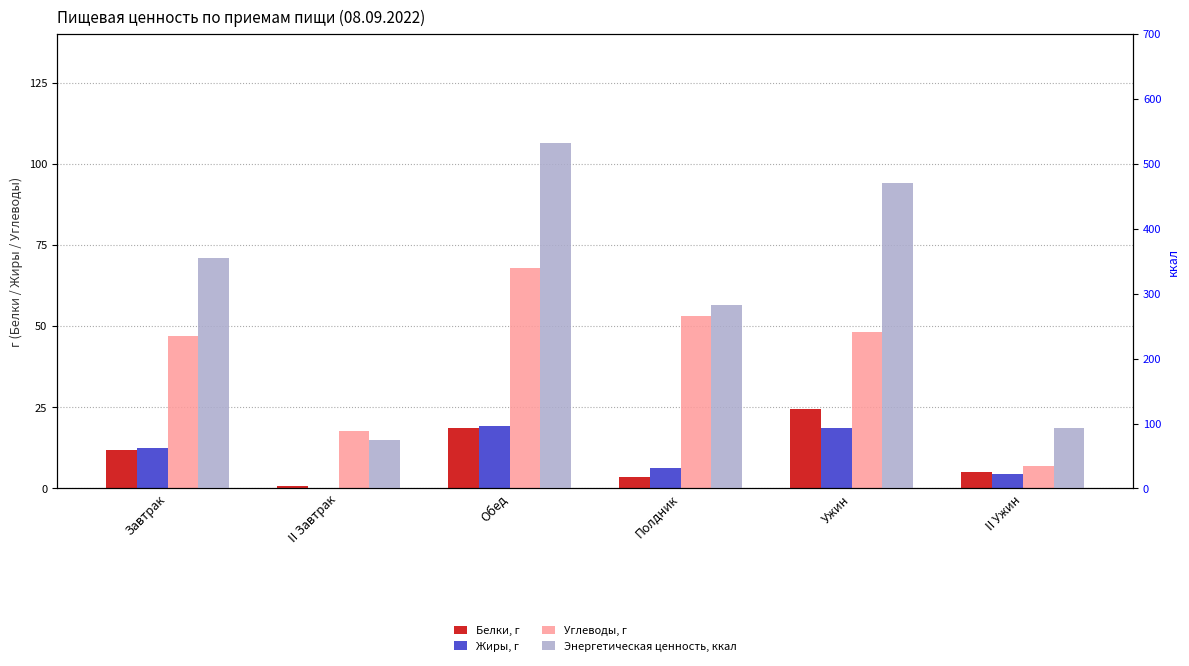

Rank the series at Завтрак from highest to lowest value.

Энергетическая ценность, ккал, Углеводы, г, Жиры, г, Белки, г